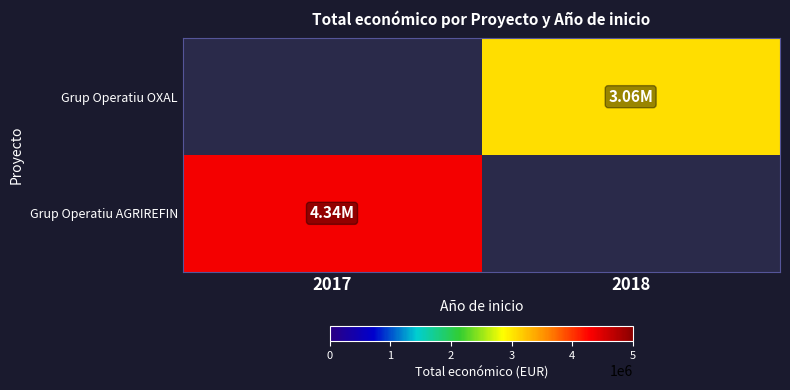

Reading left to right, extract all data points from this chart.

Grup Operatiu OXAL: 2017=0	2018=3062871
Grup Operatiu AGRIREFIN: 2017=4337624	2018=0